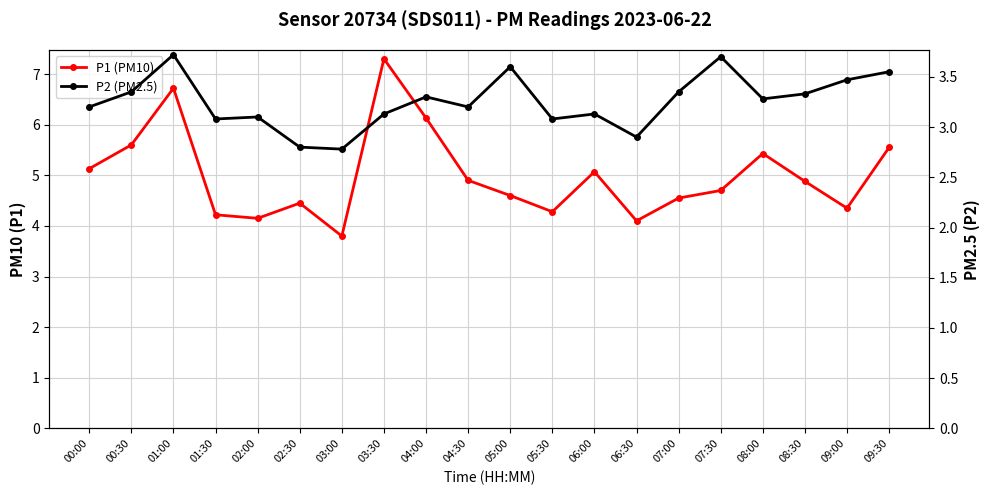

What is the value of the P2 (PM2.5) point at the 7th from the left?

2.8